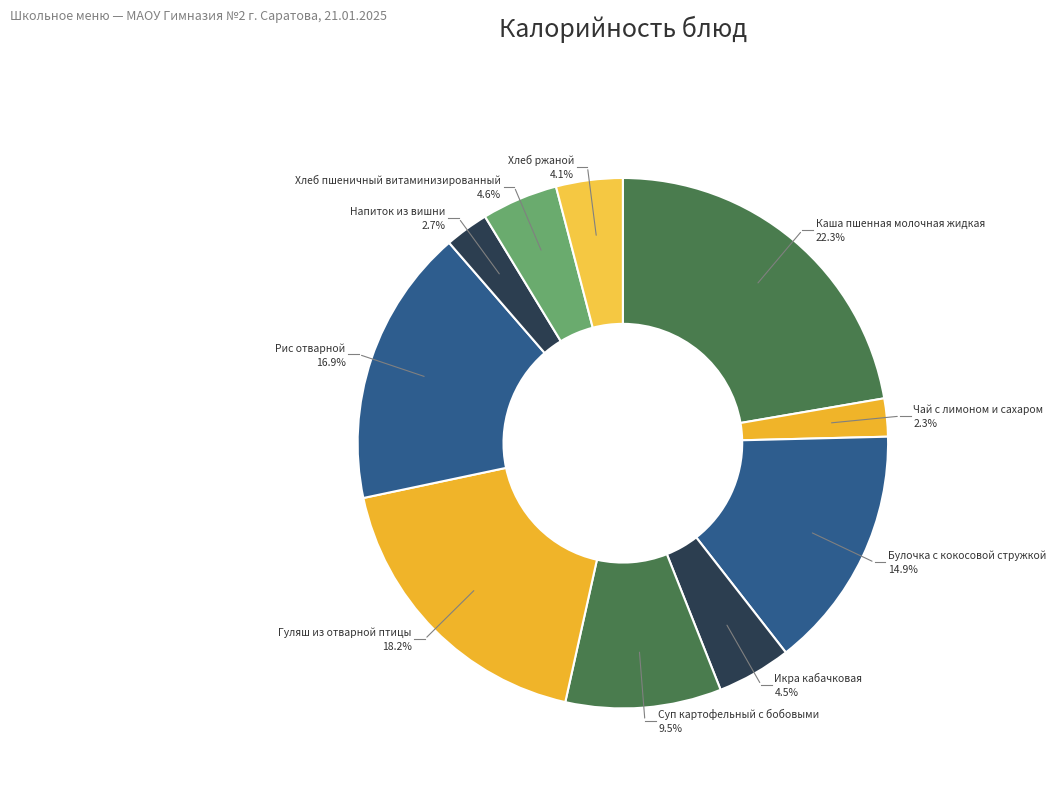

Count the number of slices in the pie.

10